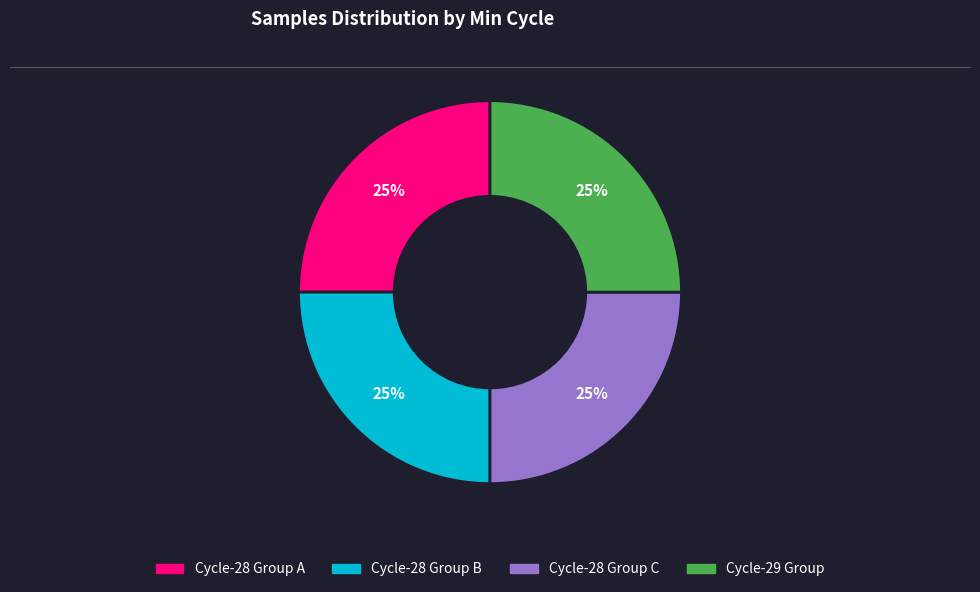

How many segments does this pie chart have?

4